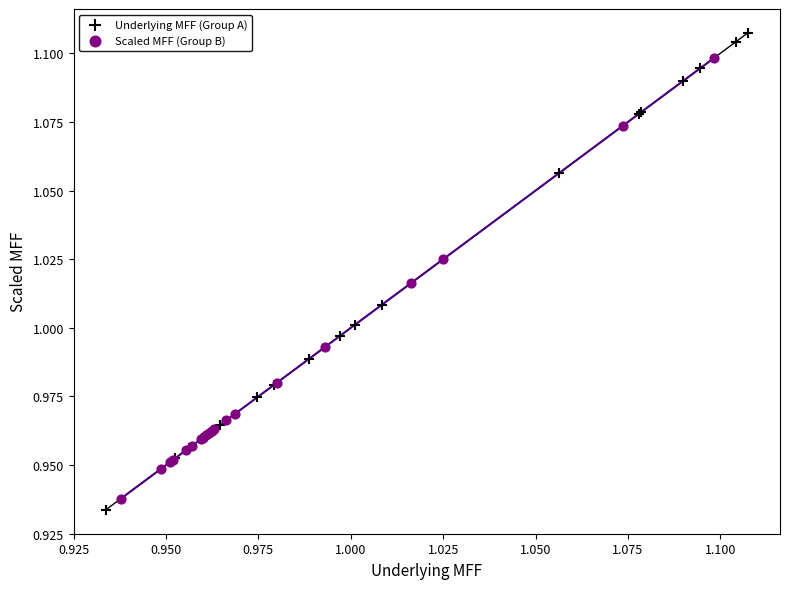

Which series has the largest Y range (max minus min)?

Underlying MFF (Group A)